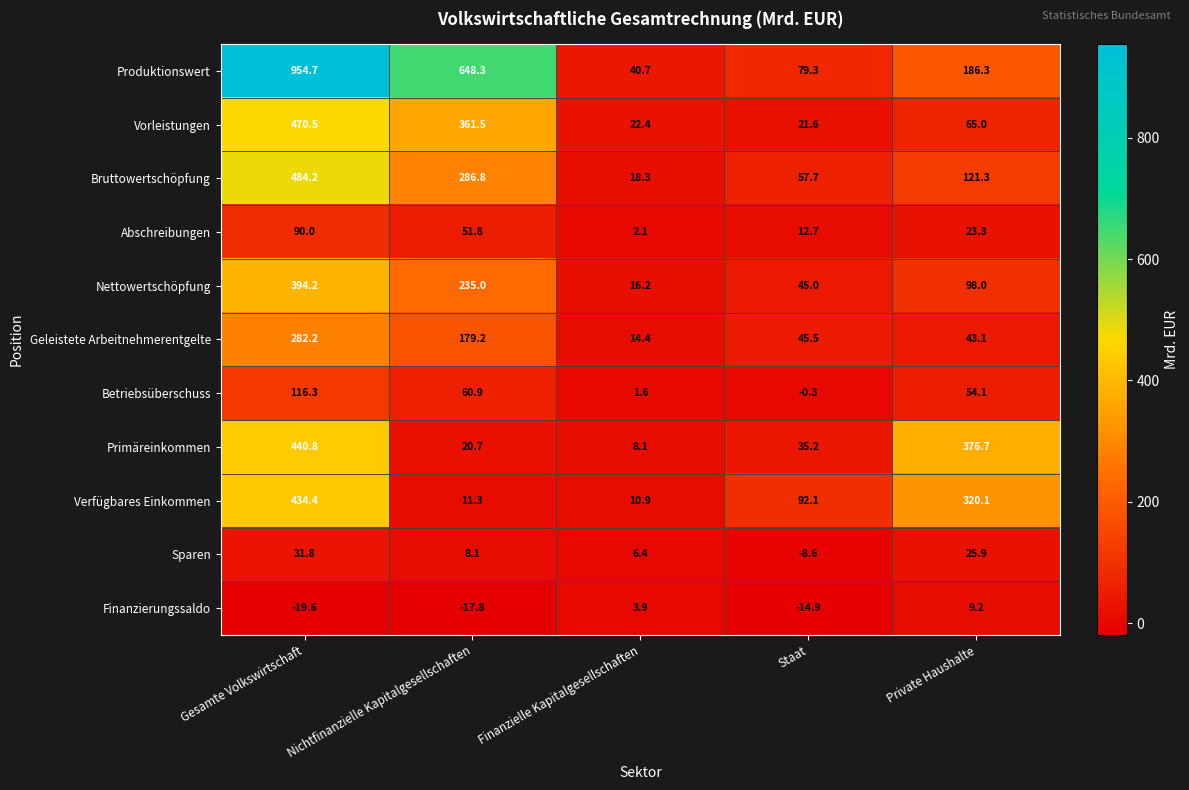

Which series has the largest total across all categories?

Produktionswert